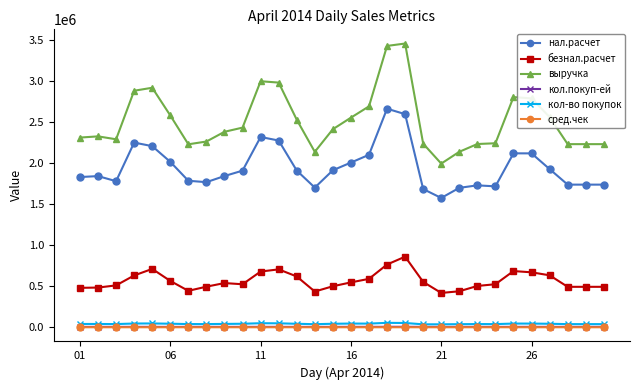

At how many categories does at least one series exceed 132455?

30